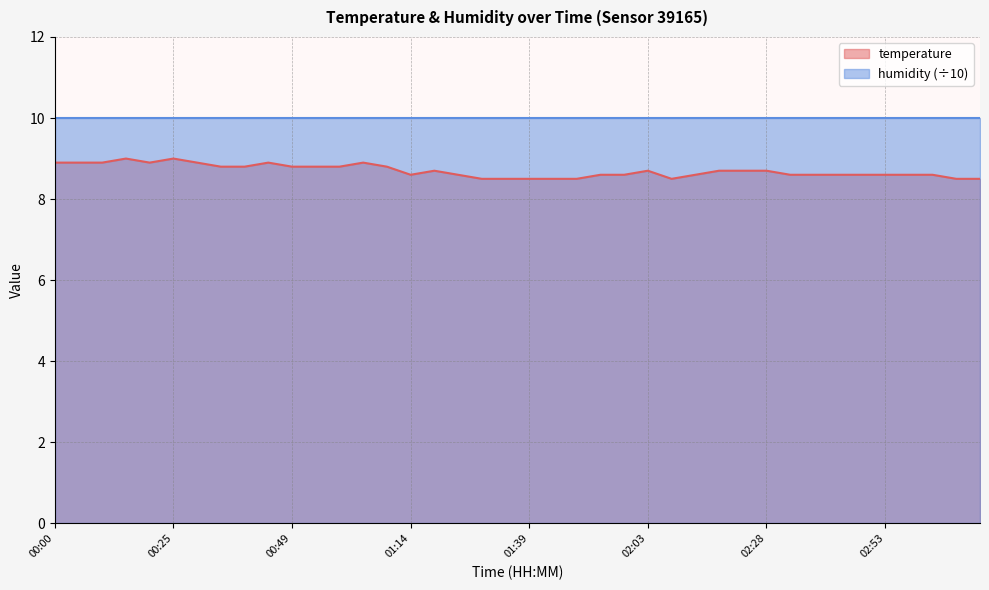

What is the ratio of the value at 01:44 to the value at 00:40?

1.0